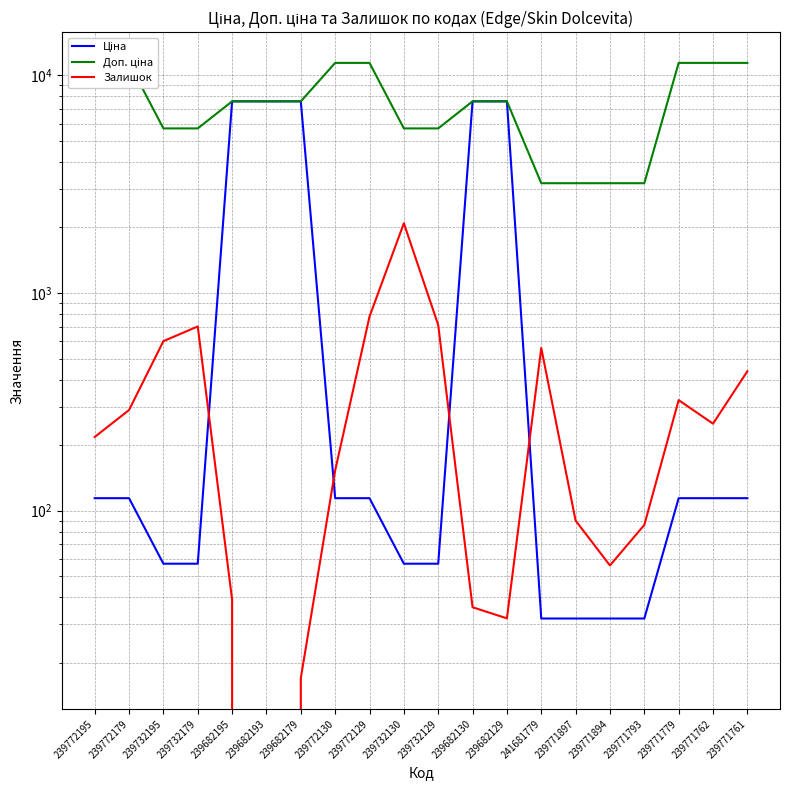

Between 239771894 and 239771762, which is larger?

239771762